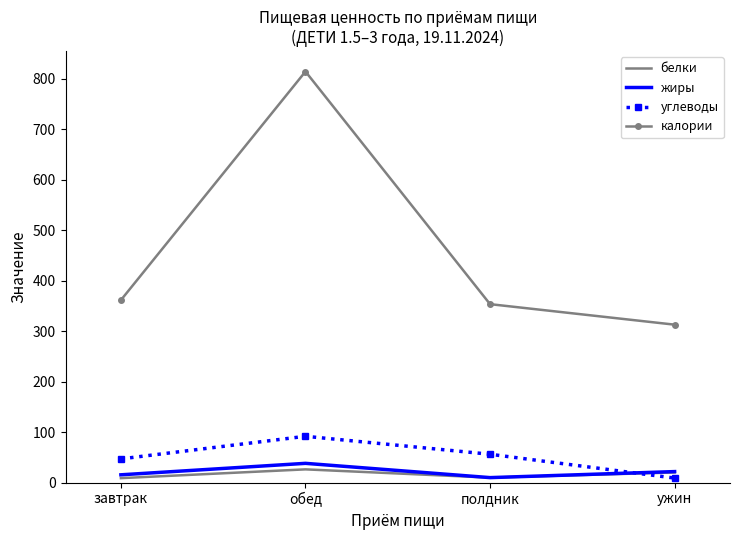

At which category is the sum across all series the highest?

обед